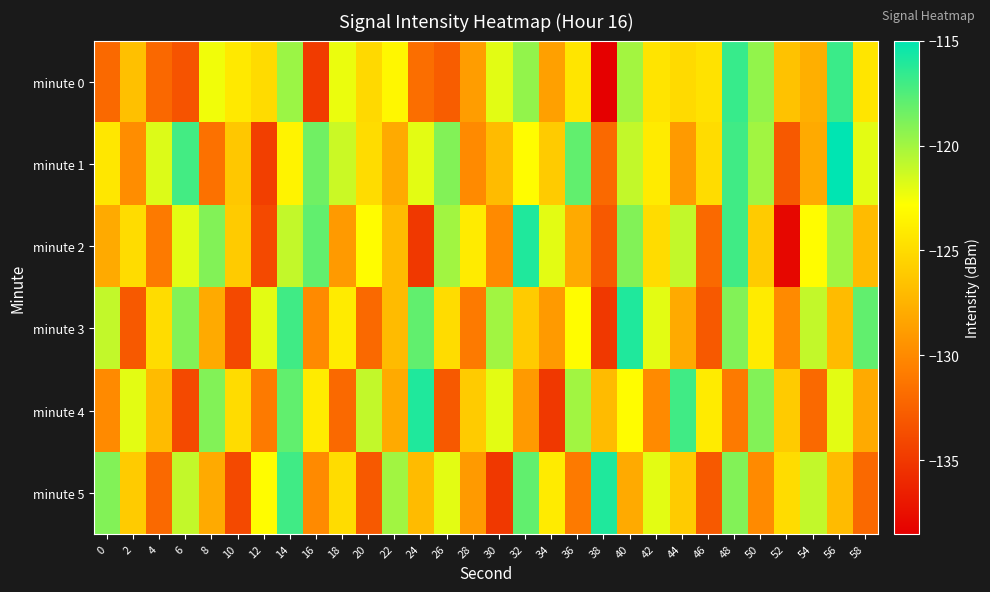

Which category has the highest value across all series?

56